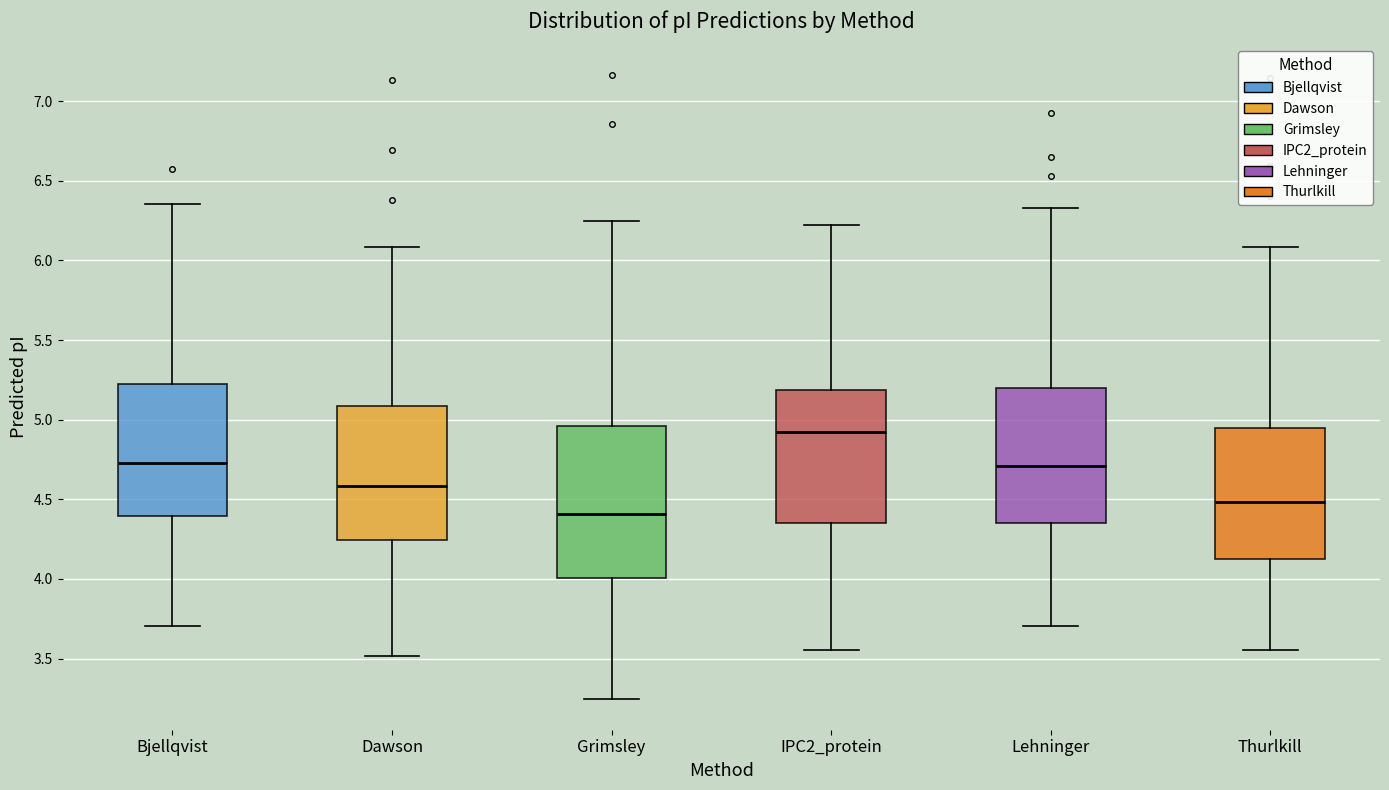

Which box has the highest median line?

IPC2_protein